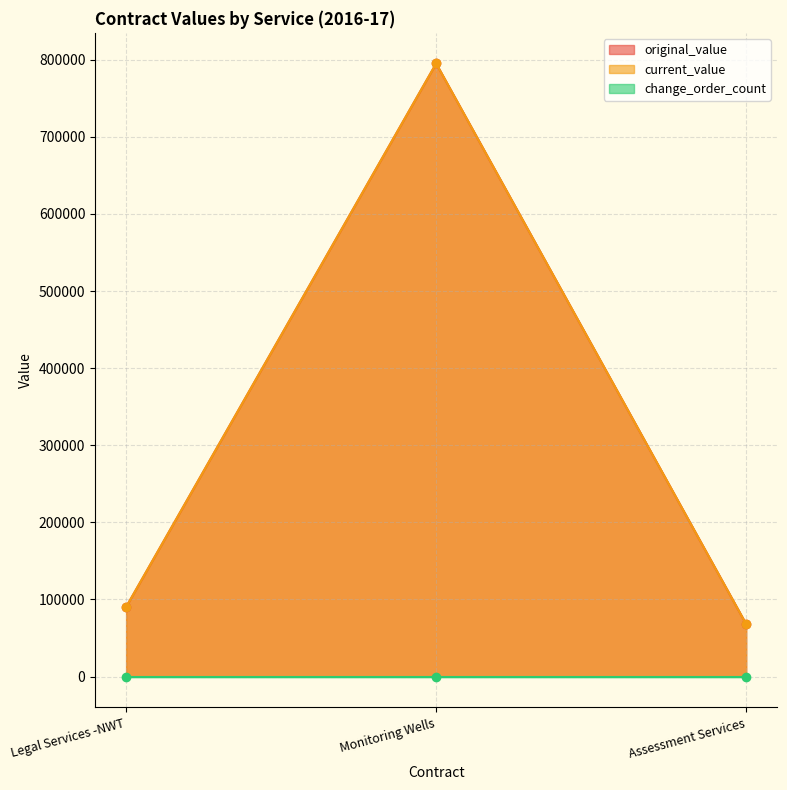

Between Legal Services -NWT and Monitoring Wells, which series saw the biggest shift?

original_value